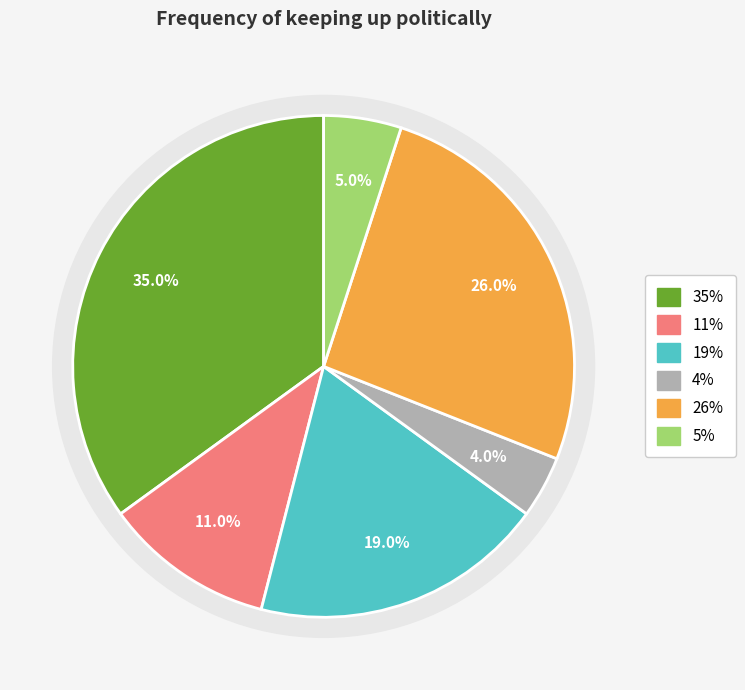

How many segments does this pie chart have?

6